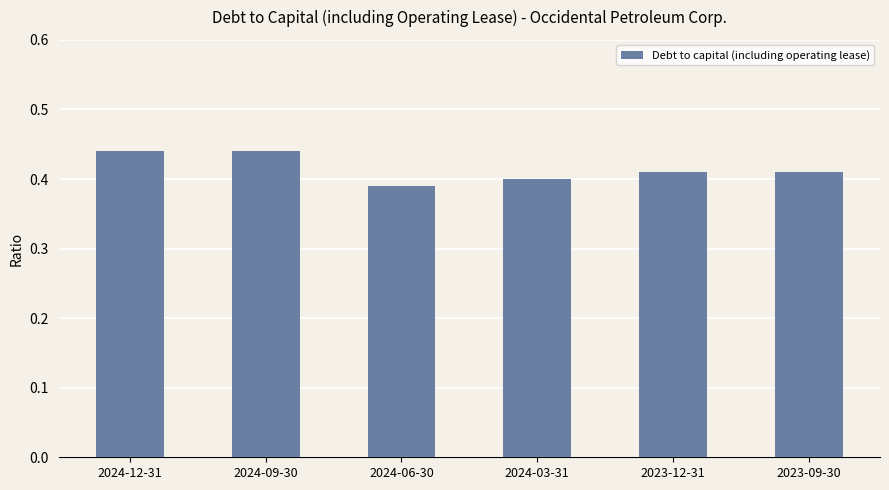

Where is the data nearest to the value 0?

2024-06-30